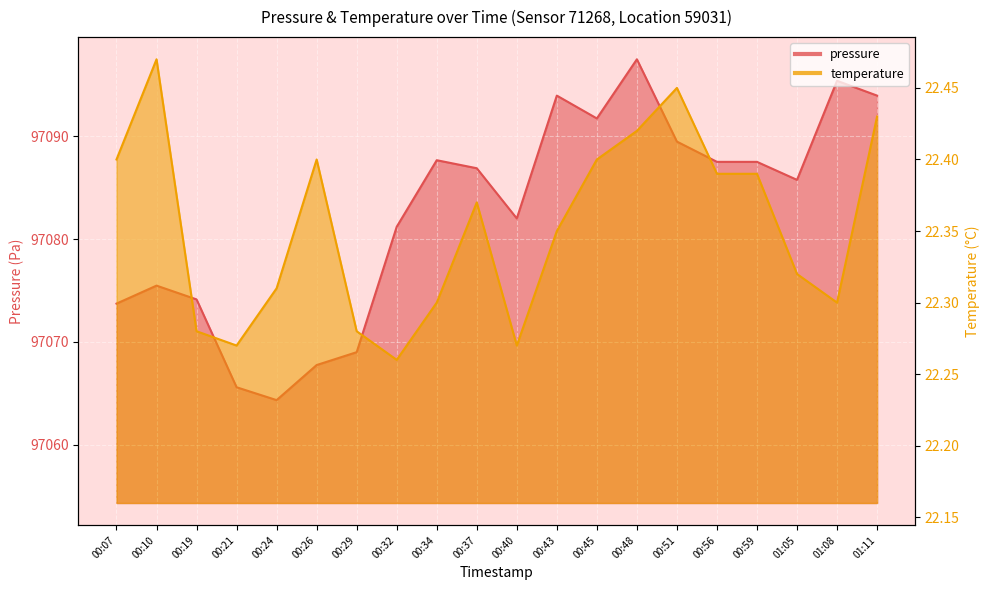

Count the number of data series in this chart.

2